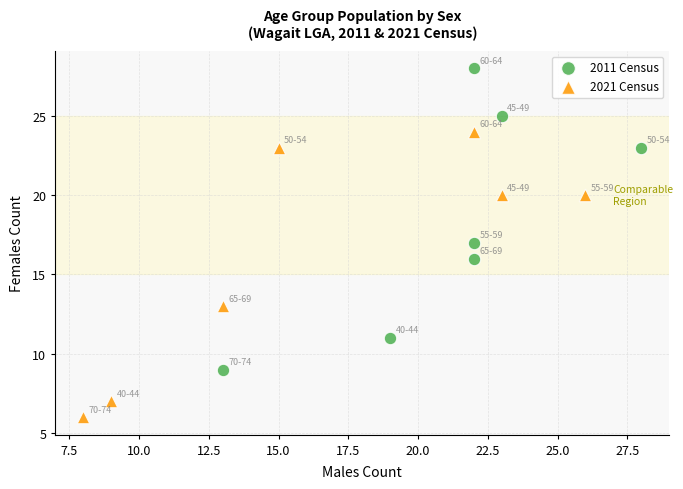

Which series reaches the minimum Y coordinate?

2021 Census